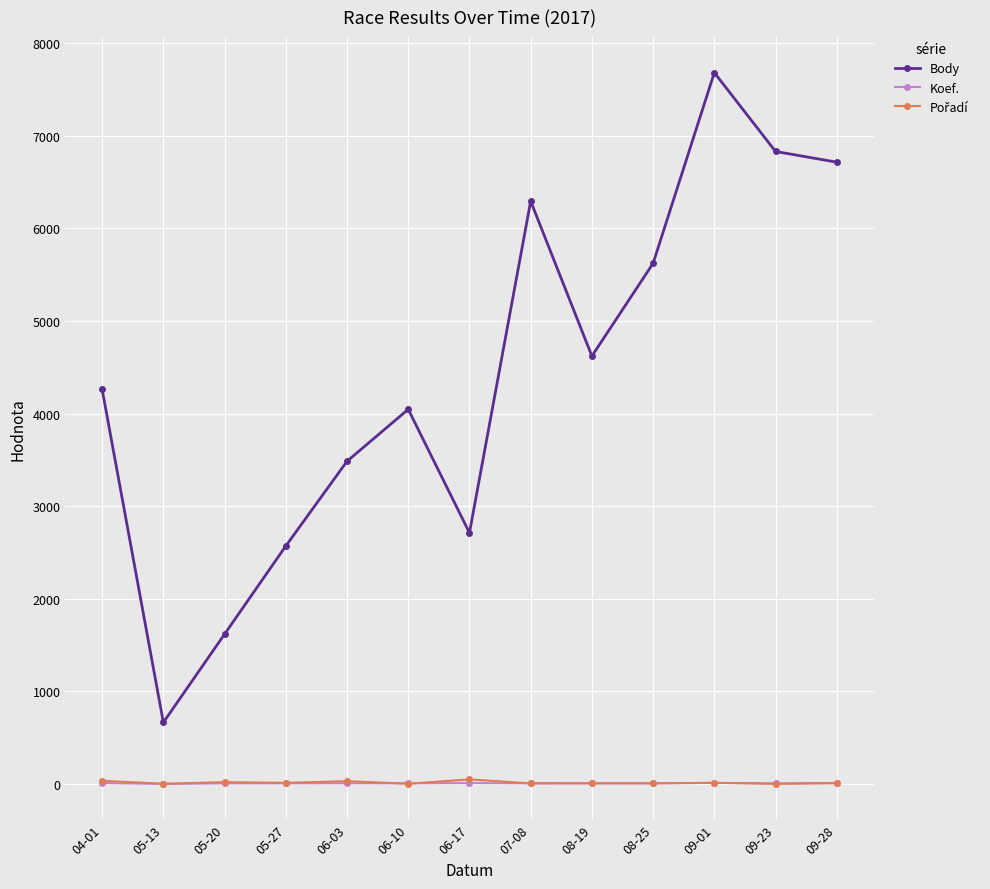

How many interior local valleys does the Pořadí series have?

6